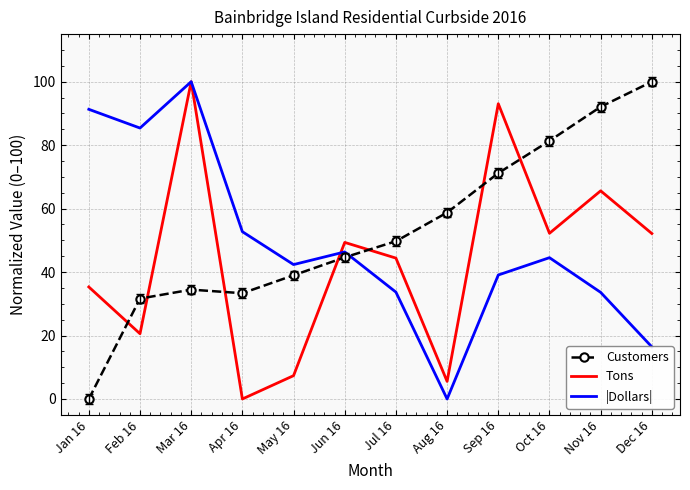

True or false: |Dollars| has a value of 44.5 at Oct 16.

True